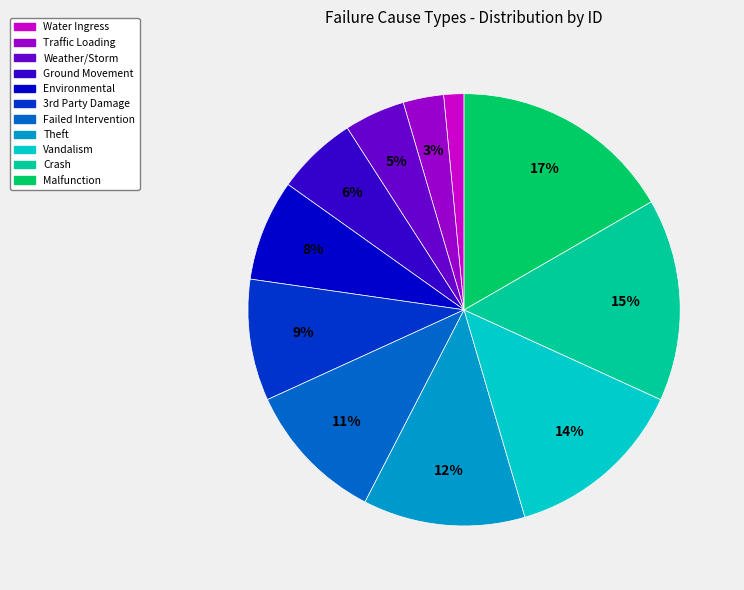

Rank the categories by value from lowest to highest.

Water Ingress, Traffic Loading, Weather/Storm, Ground Movement, Environmental, 3rd Party Damage, Failed Intervention, Theft, Vandalism, Crash, Malfunction